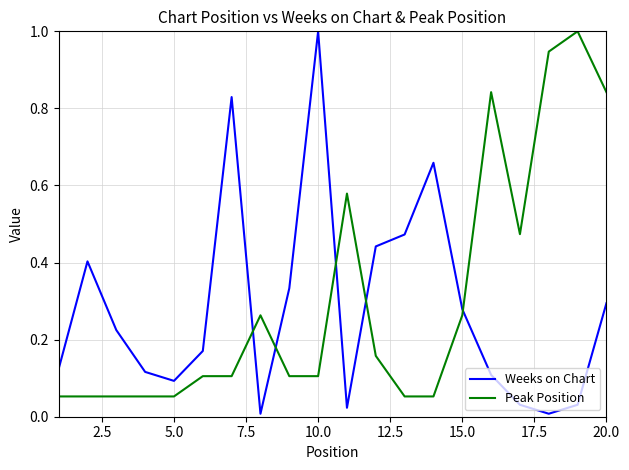

How many times do Weeks on Chart and Peak Position cross each other?

5